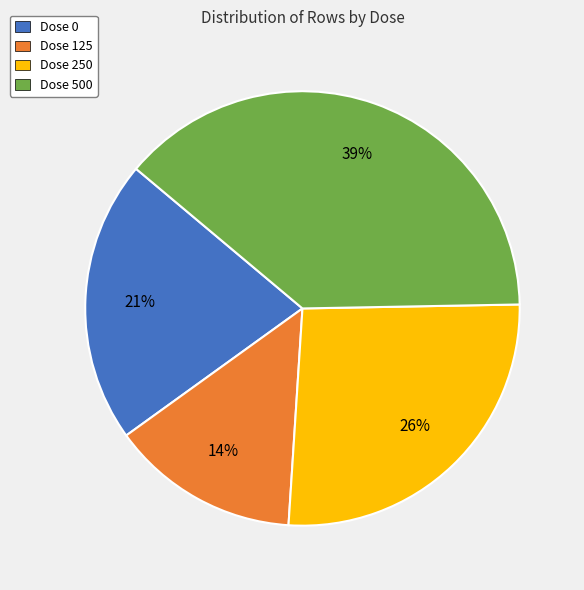

To the nearest percent, what is the difference between the largest and smallest slice percentages?

25%